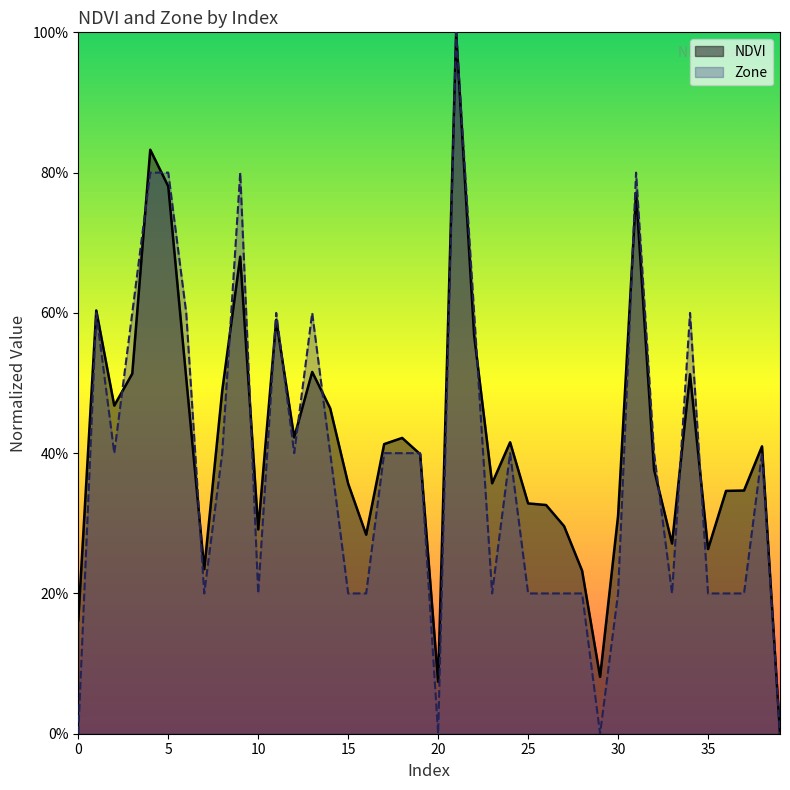

List the series in order of their peak value, highest first.

NDVI, Zone